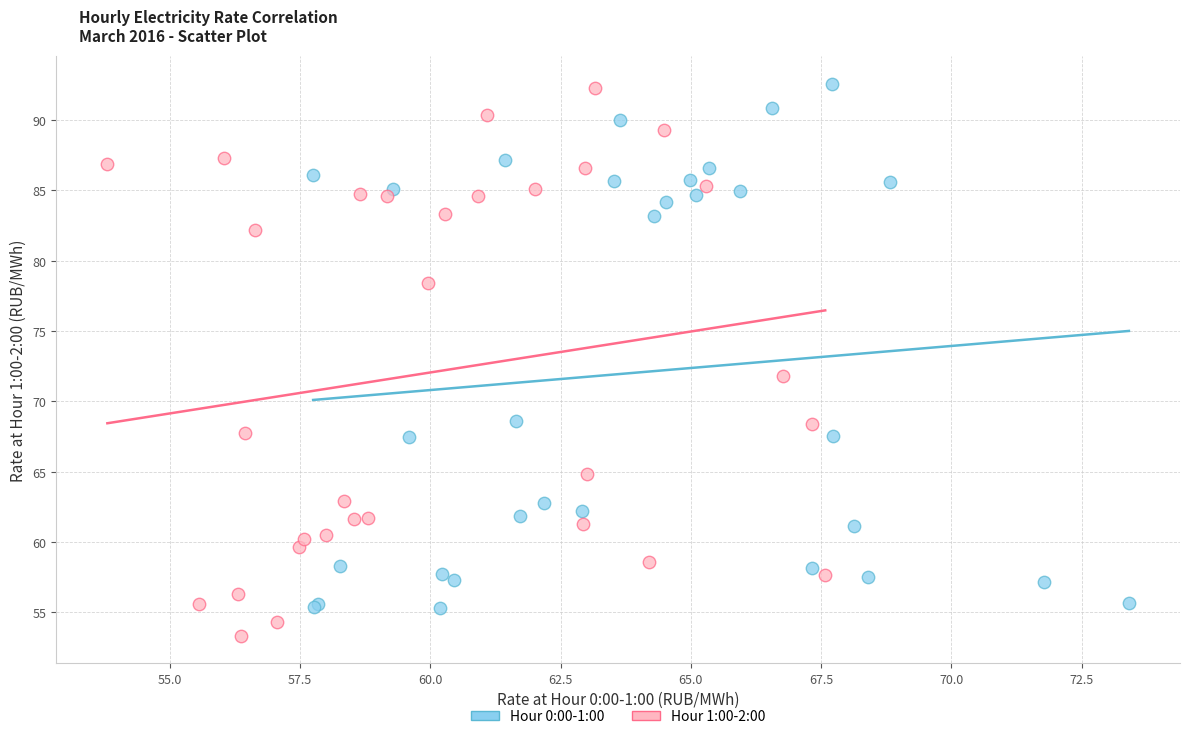

What are all the series names shown in the legend?

Hour 0:00-1:00, Hour 1:00-2:00